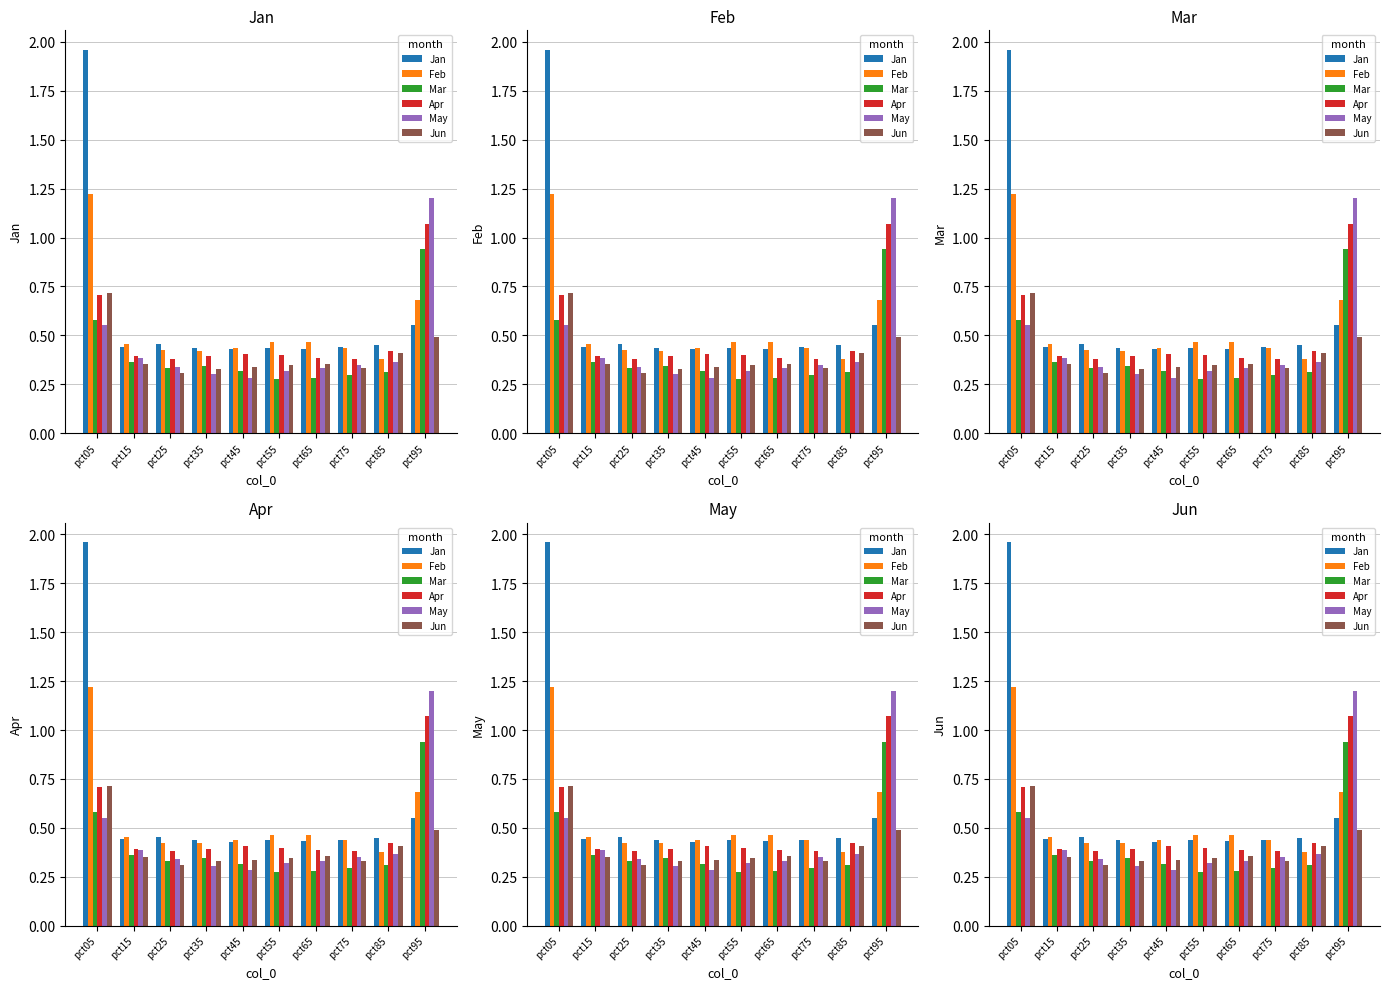

Rank the categories by Feb value from highest to lowest.

pct05, pct95, pct65, pct55, pct15, pct45, pct75, pct25, pct35, pct85